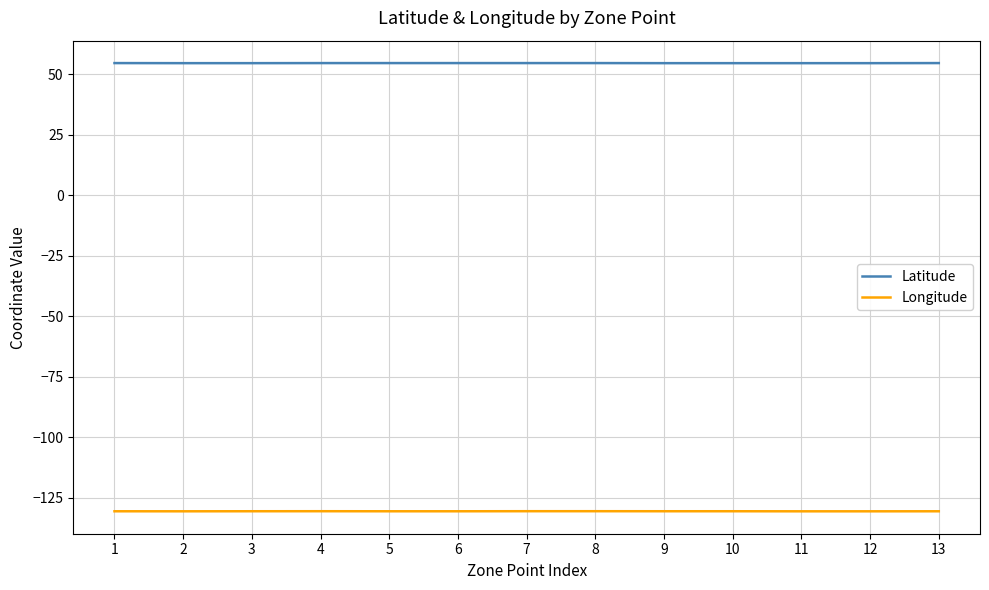

True or false: Longitude and Latitude intersect in this chart.

False